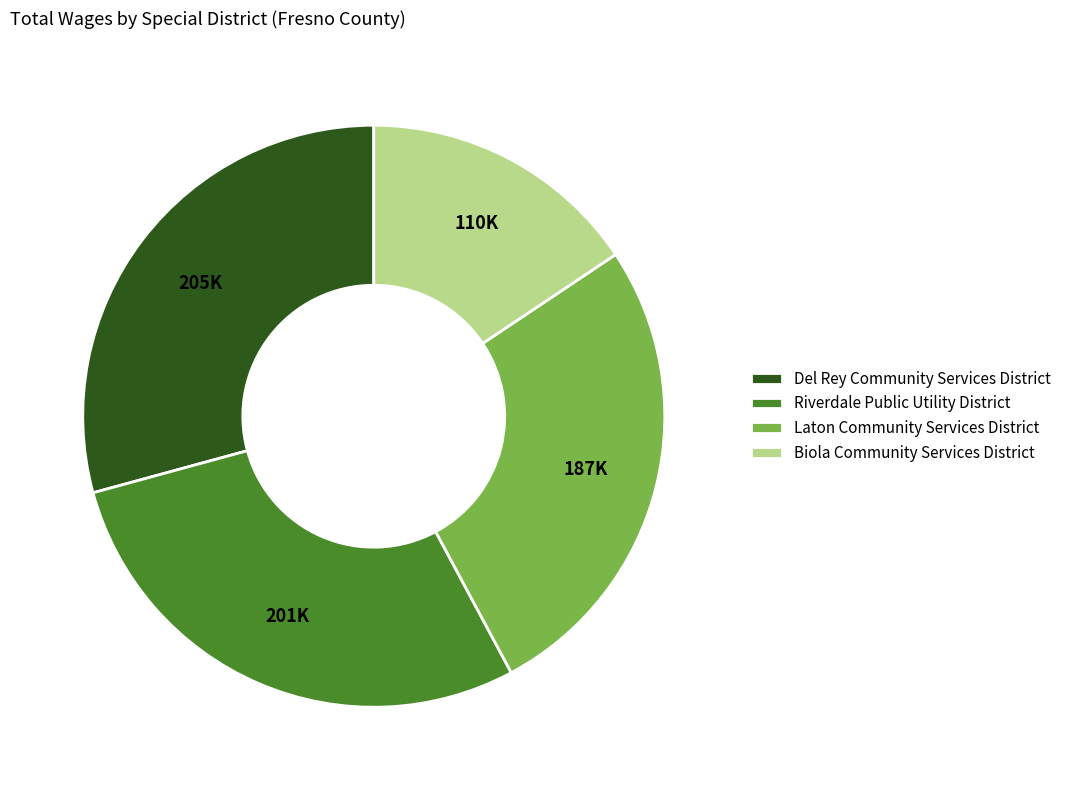

Combined, do Laton Community Services District and Biola Community Services District account for over 50%?

No